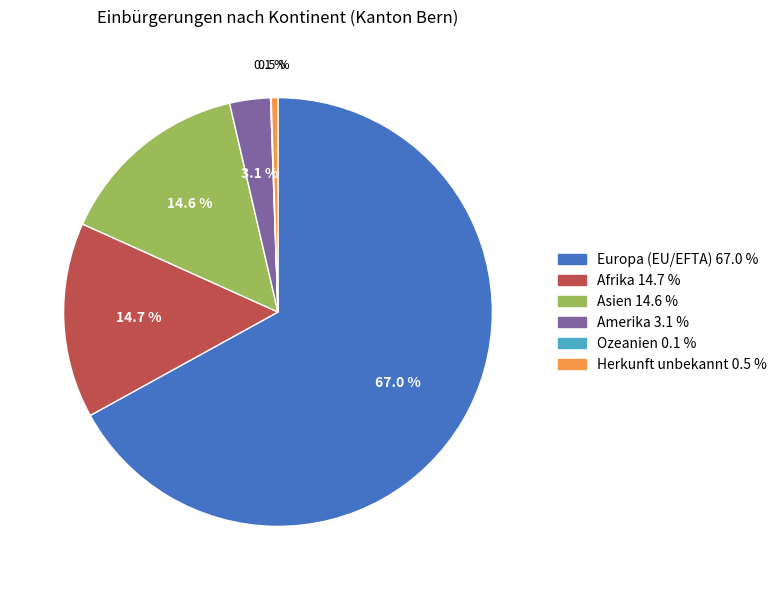

Which slice is the largest?

Europa (EU/EFTA)